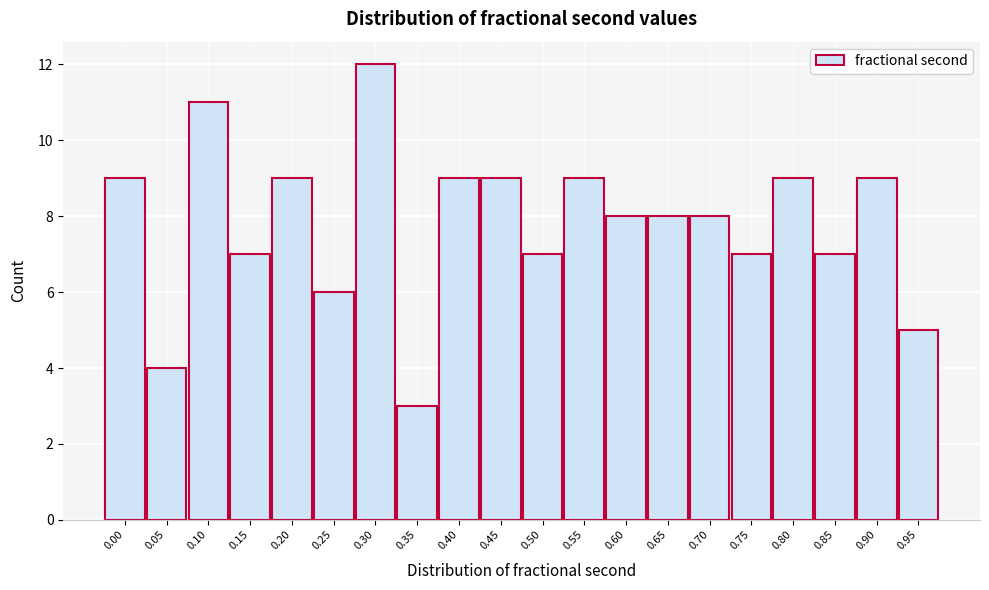

Reading left to right, what are all the values shown in this chart?

9	4	11	7	9	6	12	3	9	9	7	9	8	8	8	7	9	7	9	5